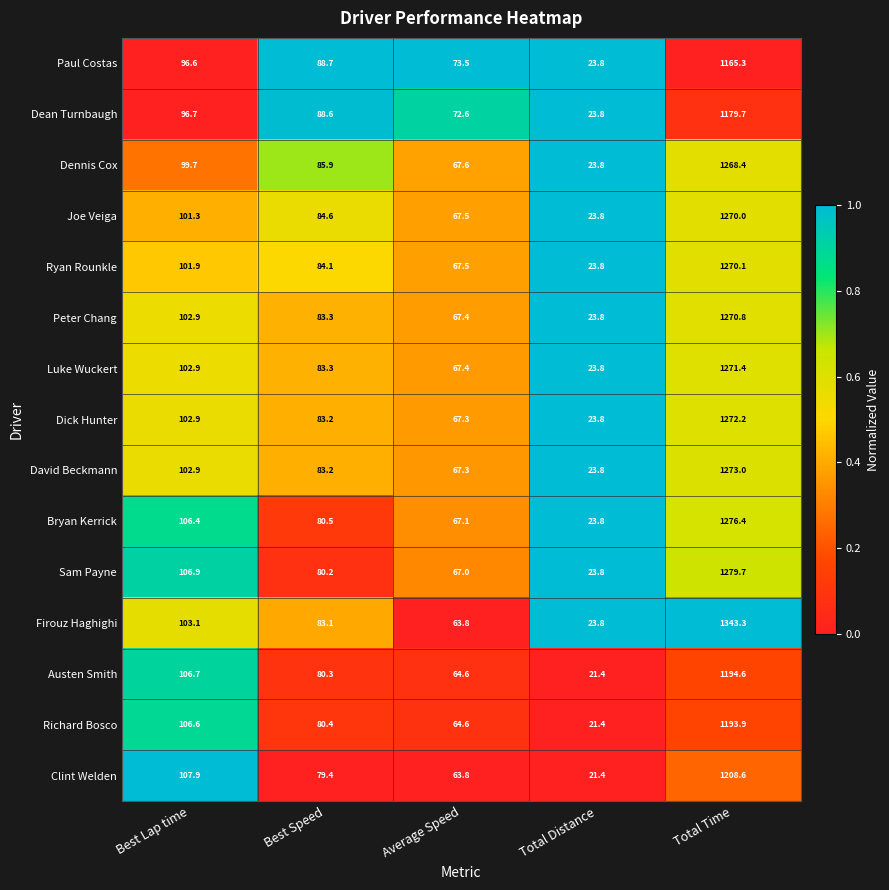

At which category does the chart reach its minimum across all series?

Total Distance